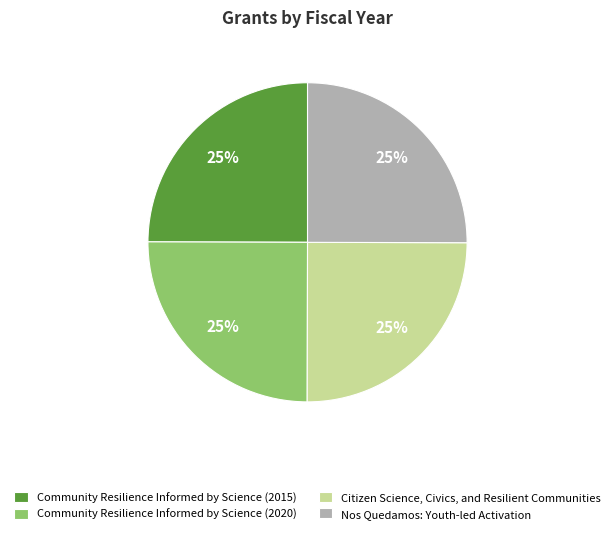

What percentage is the Citizen Science, Civics, and Resilient Communities slice, to the nearest percent?

25%